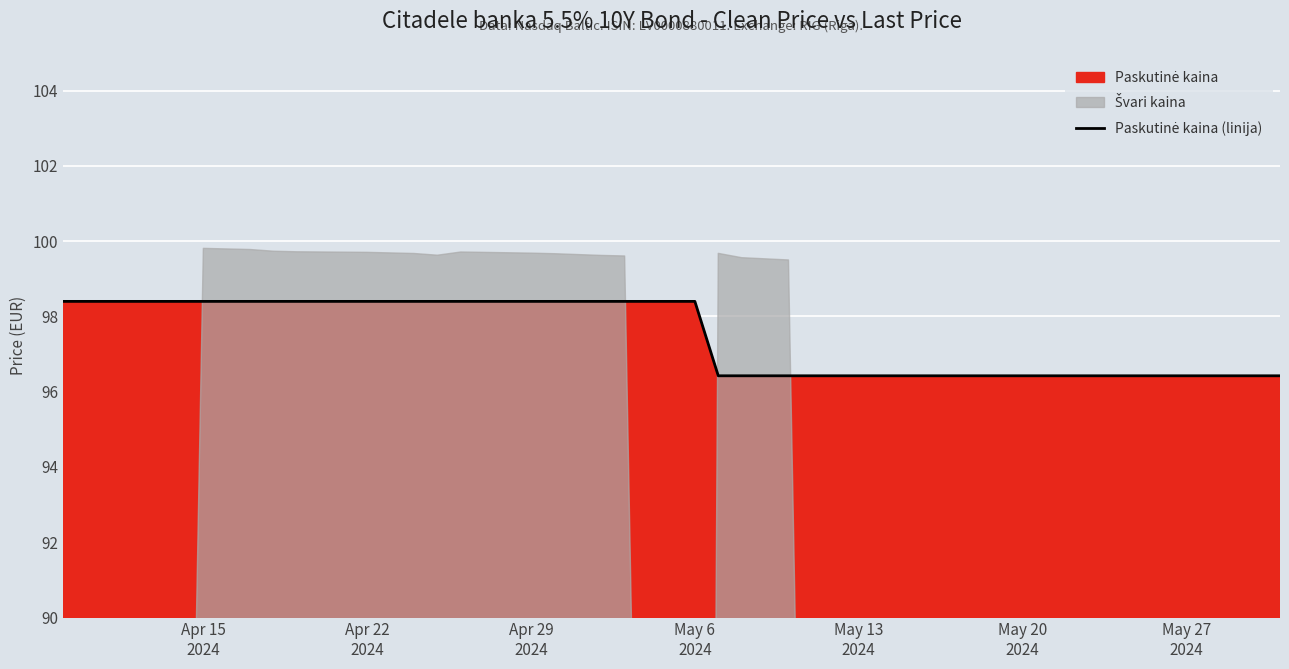

At which category does the chart reach its peak across all series?

Apr 15
2024